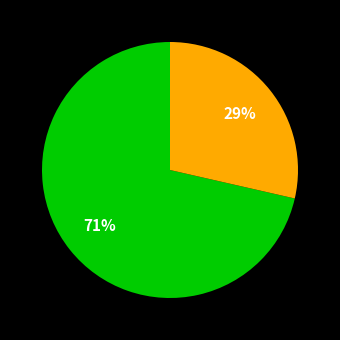

Is there a majority slice in this chart?

Yes